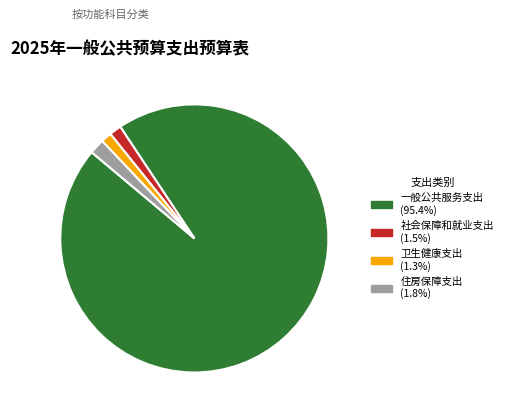

Which category has the biggest portion of the pie?

一般公共服务支出